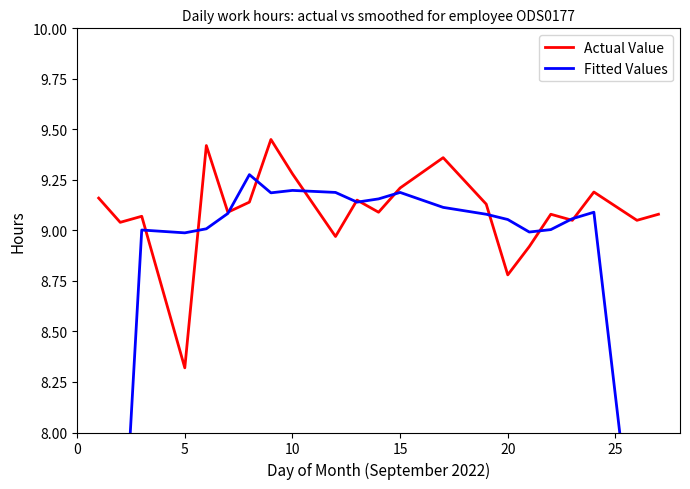

In Actual Value, how many points are higher than both neighbors (excluding endpoints)?

7